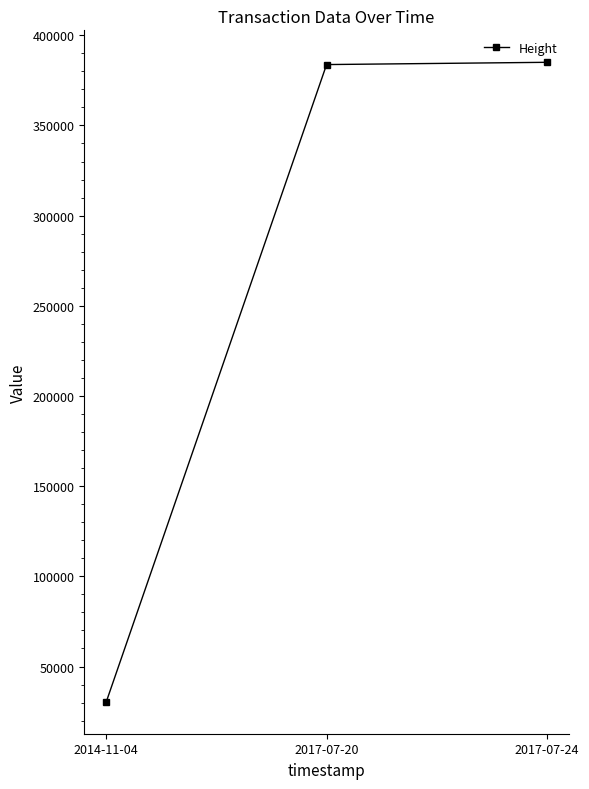

Between 2017-07-24 and 2014-11-04, which is larger?

2017-07-24